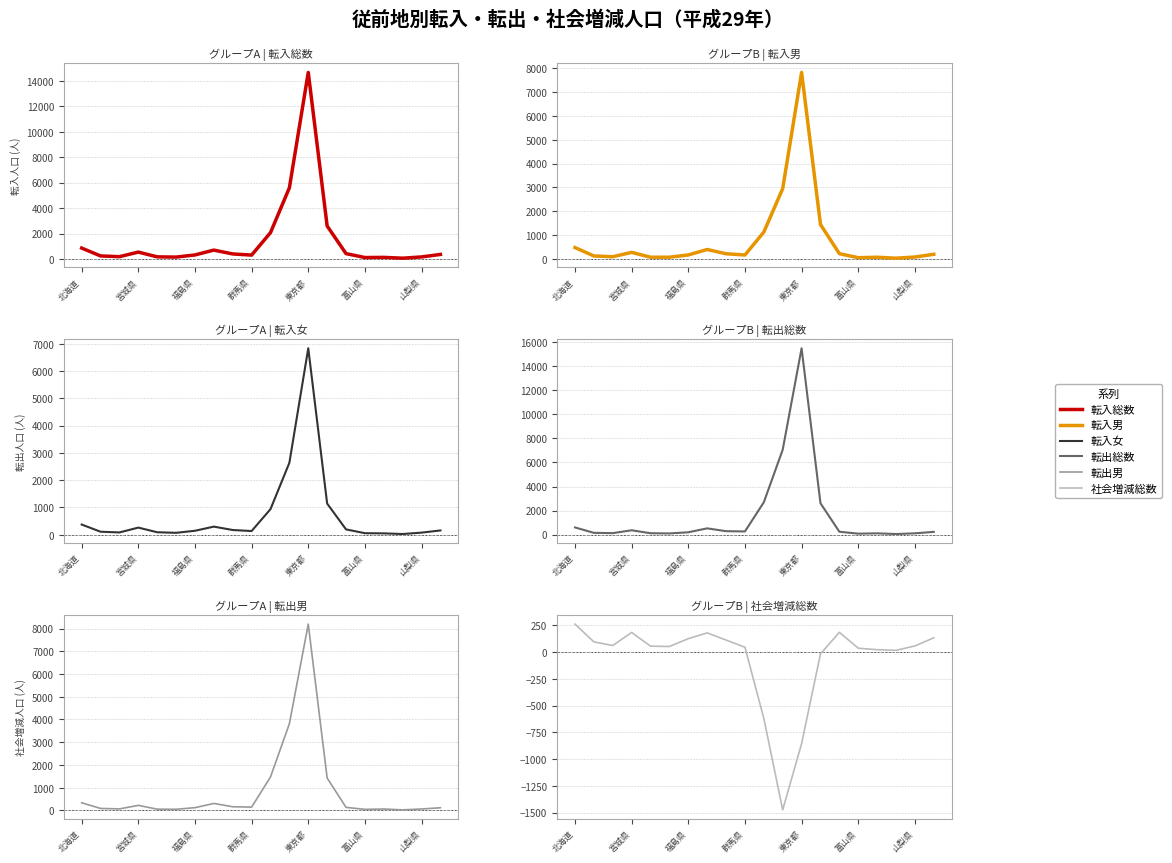

The value of 転入総数 at 7 is 697. True or false?

True